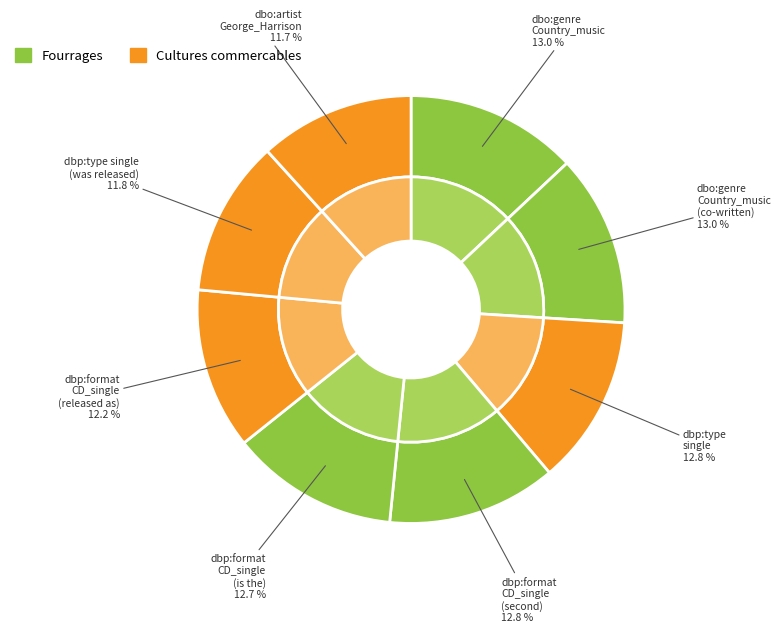

To the nearest percent, what is the difference between the largest and smallest slice percentages?

1%